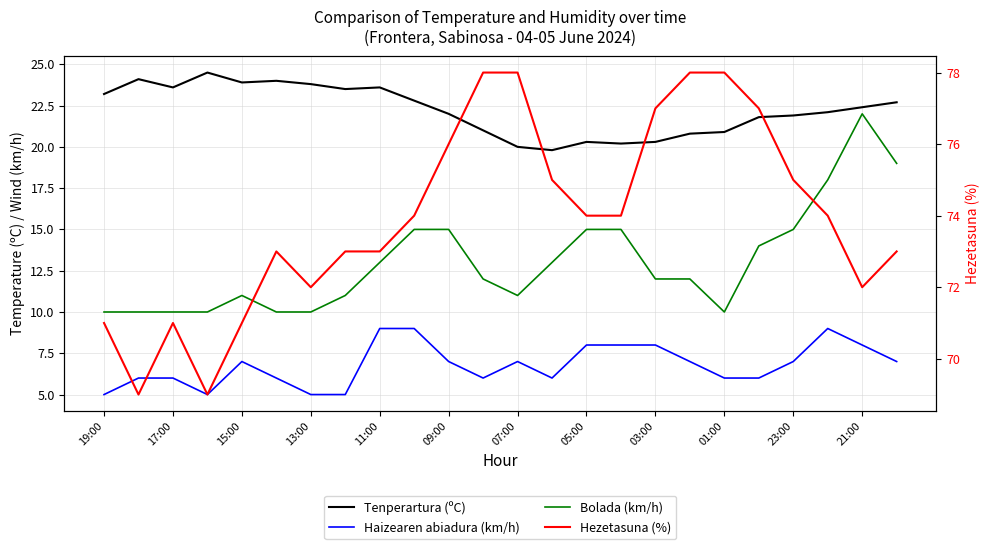

In Bolada (km/h), how many points are lower than both neighbors (excluding endpoints)?

2